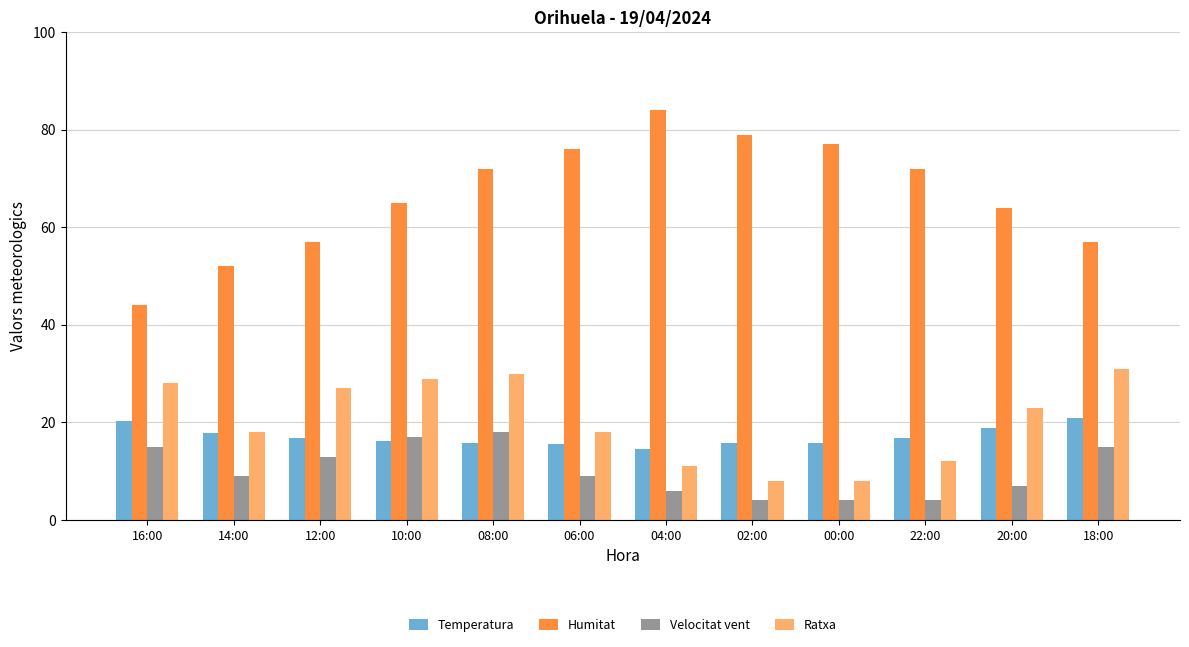

The Velocitat vent series shows 9.5 at 18:00. True or false?

False